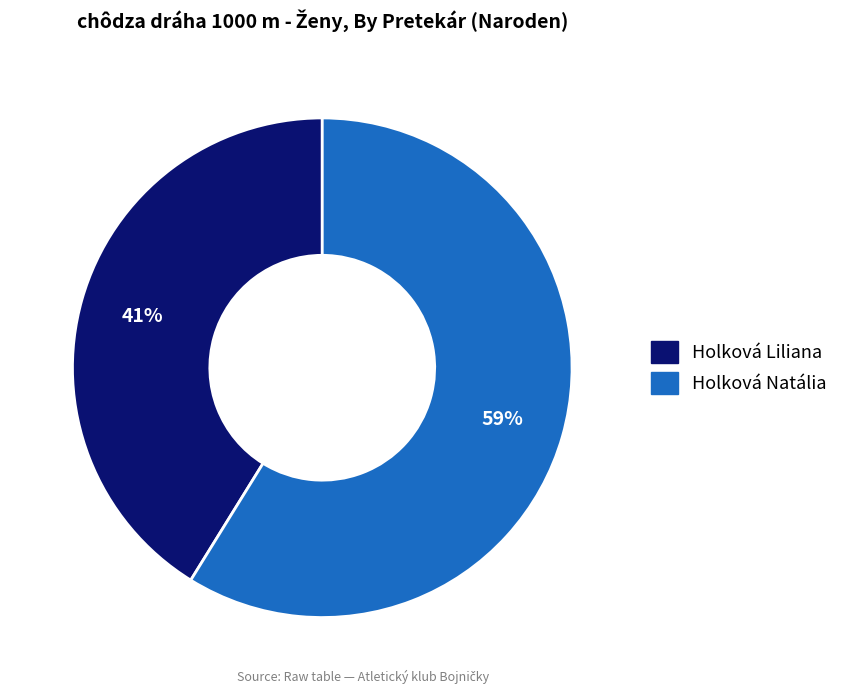

Do Holková Liliana and Holková Natália together represent more than half of the pie?

Yes